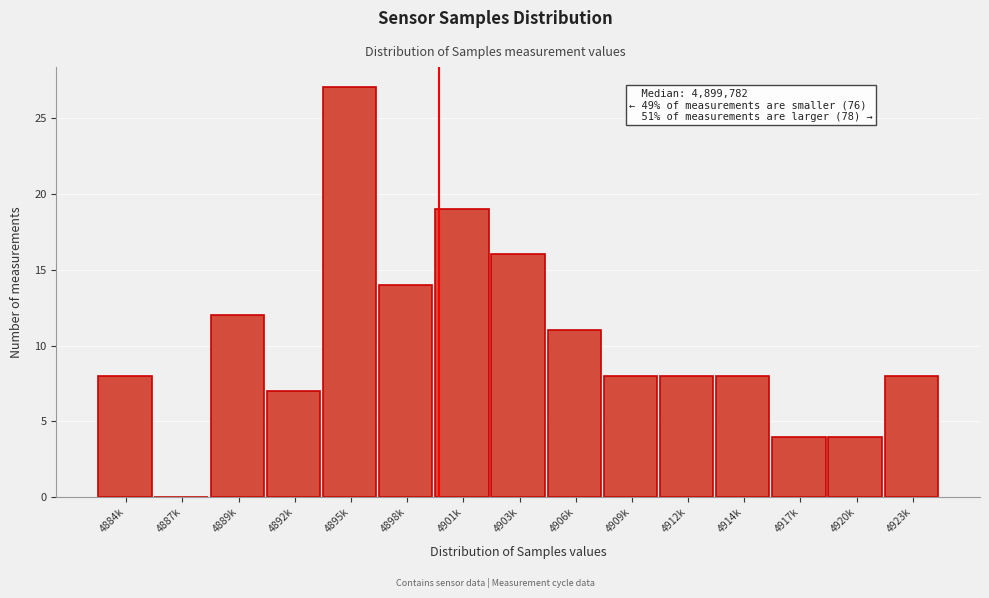

Reading left to right, list all the values displayed in this chart.

4884k=8	4887k=0	4889k=12	4892k=7	4895k=27	4898k=14	4901k=19	4903k=16	4906k=11	4909k=8	4912k=8	4914k=8	4917k=4	4920k=4	4923k=8